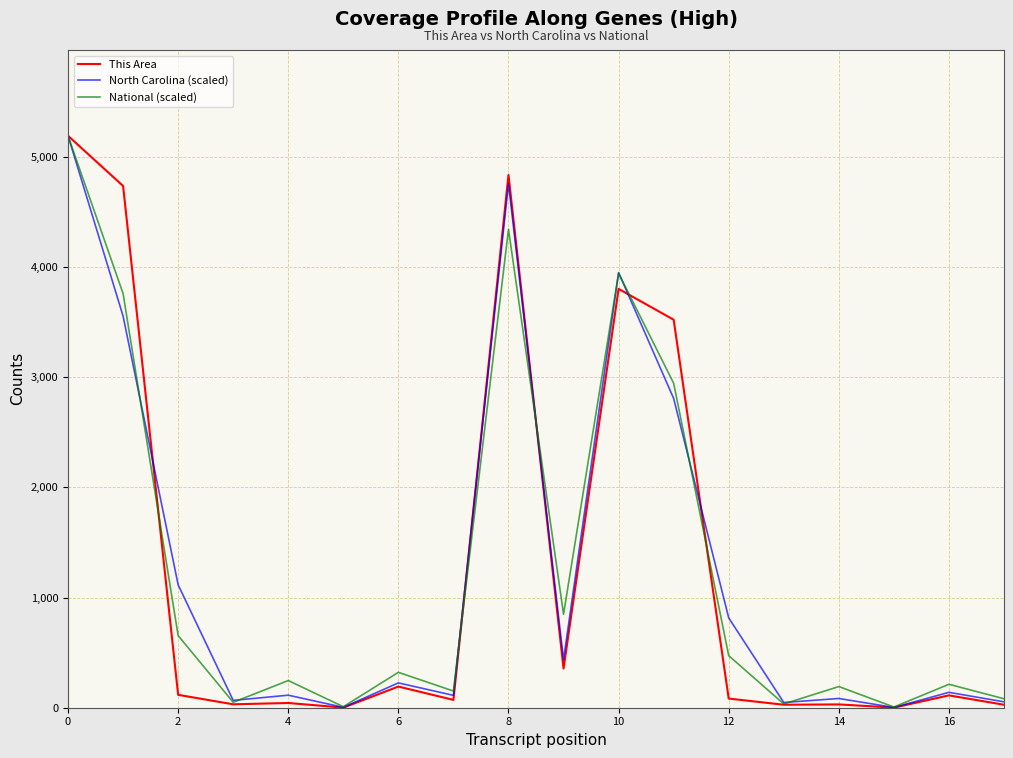

What is the highest value of the This Area series?

5190.0